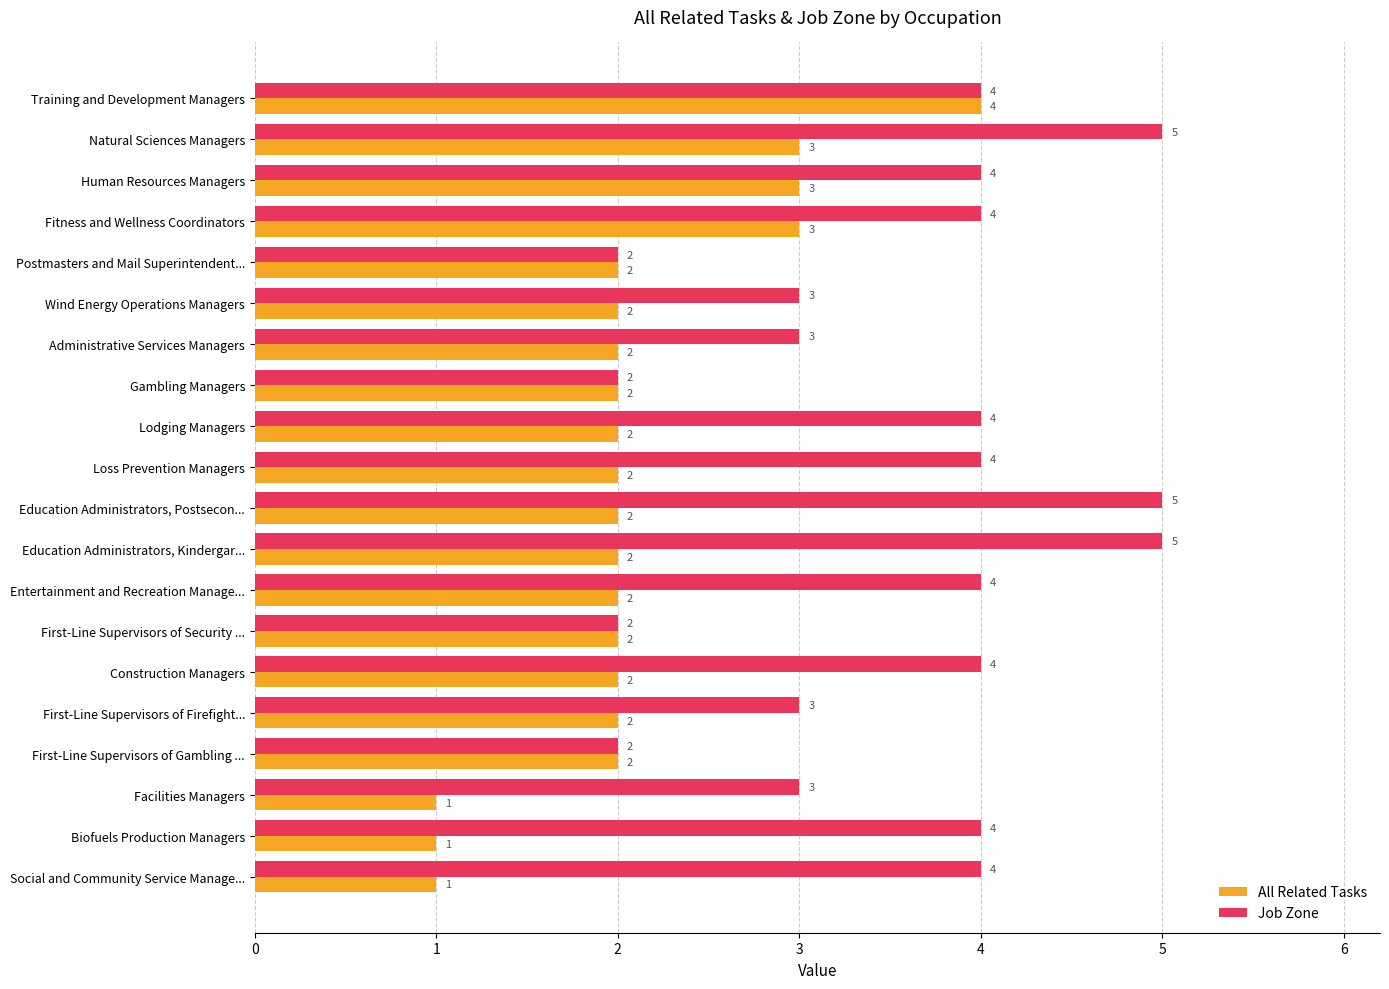

At how many categories does at least one series exceed 1?

20